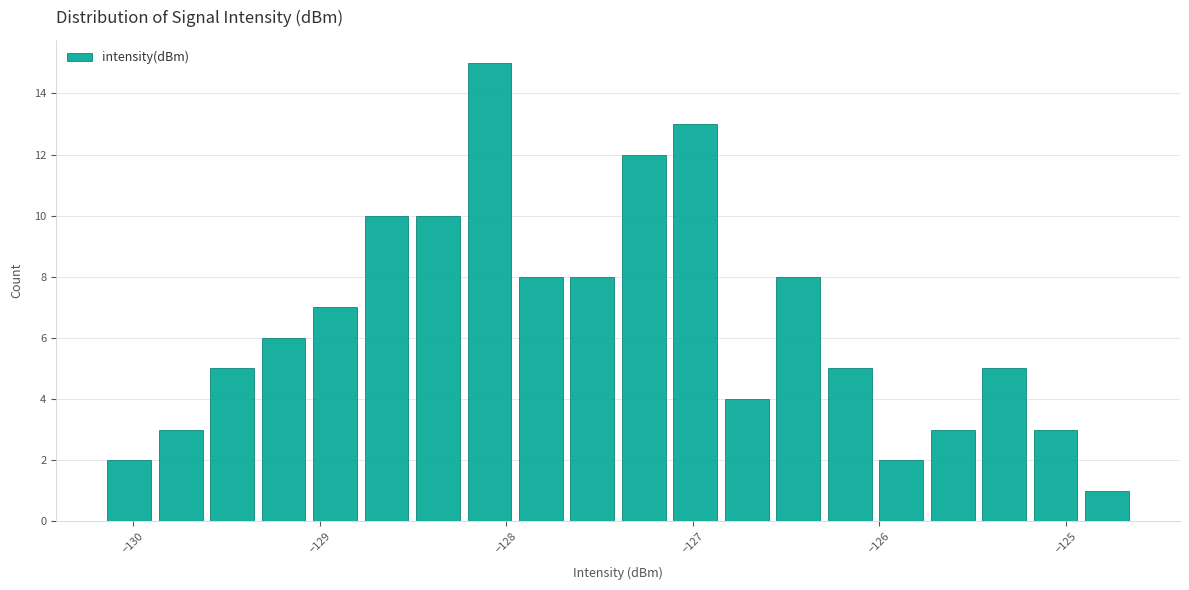

Read against the x-axis, roughly where is the centre of the tallest bar?

-128.1